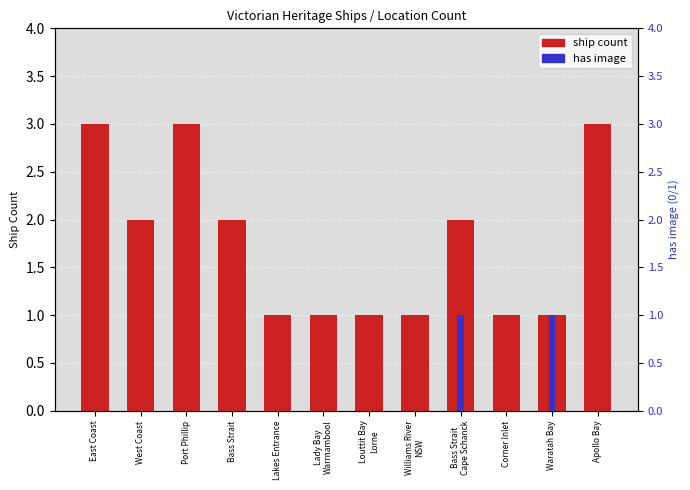

Count the number of categories in the chart.

12